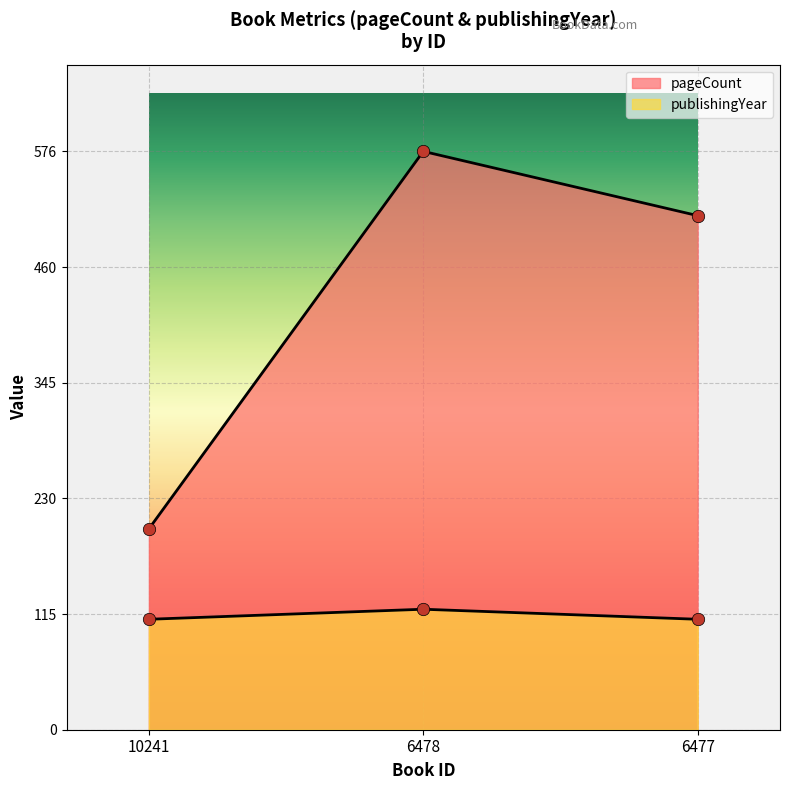

At which category is the sum across all series the highest?

6478